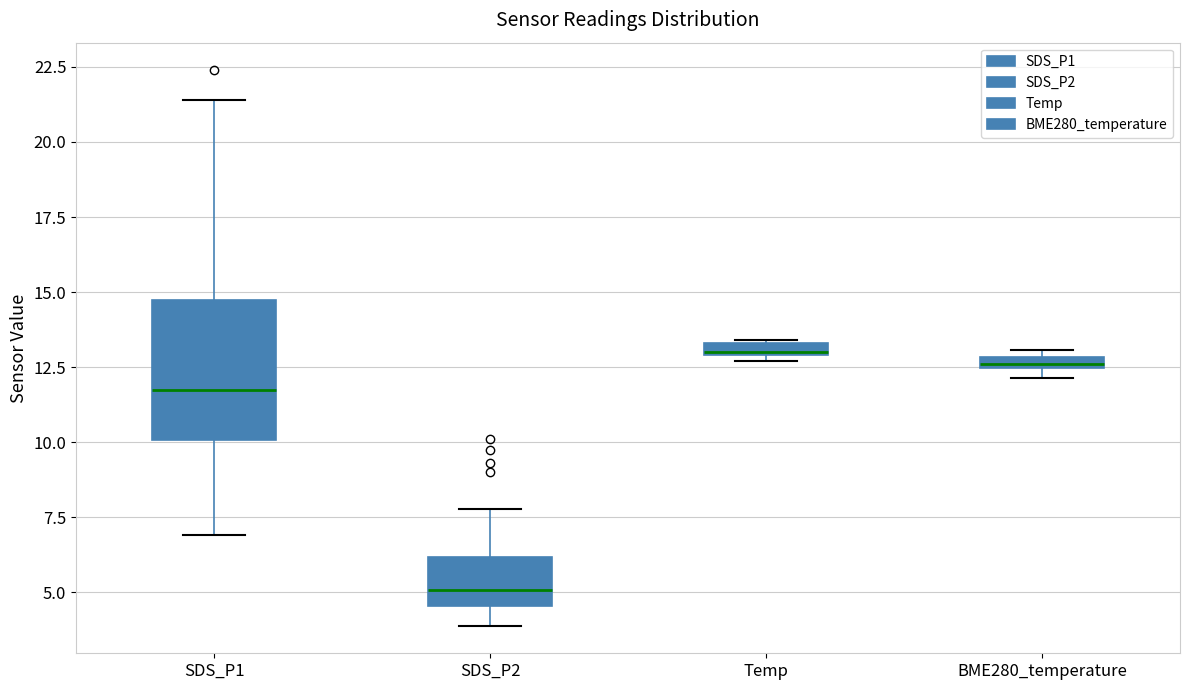

Where is the upper edge of the box for SDS_P2 on the y-axis? The values are not printed on the chart, so give them approximately, as read against the axis.

6.0